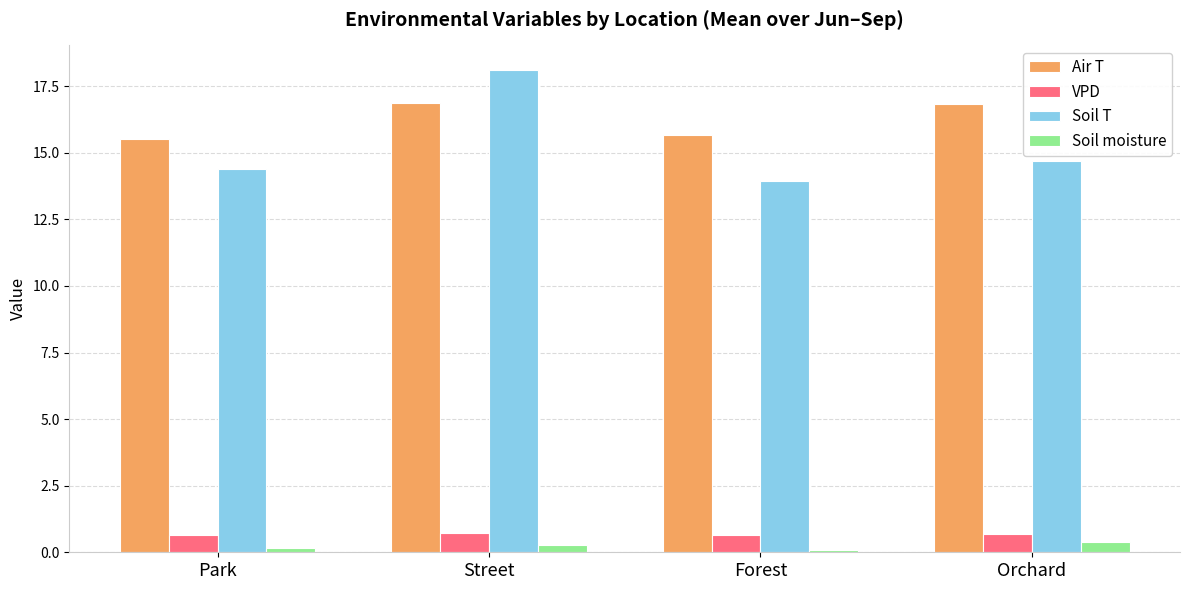

At Forest, list the series in order from largest to smallest.

Air T, Soil T, VPD, Soil moisture